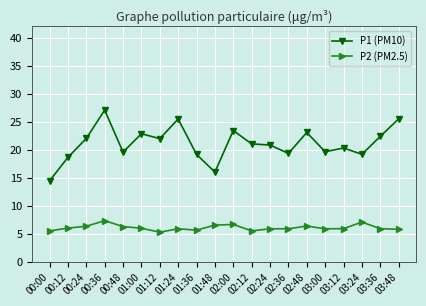

True or false: P1 (PM10) and P2 (PM2.5) cross at least once.

False